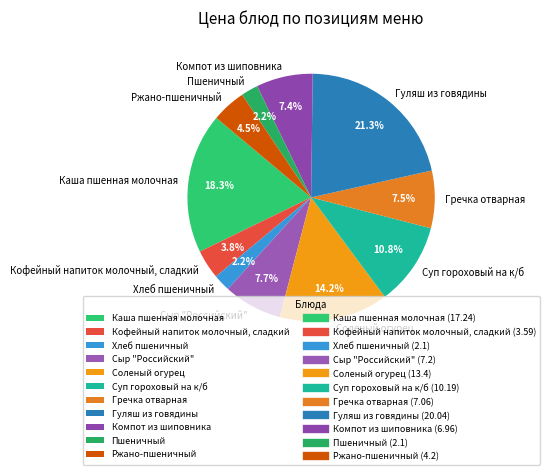

Approximately how many times larger is the value at Компот из шиповника compared to Суп гороховый на к/б?

0.7